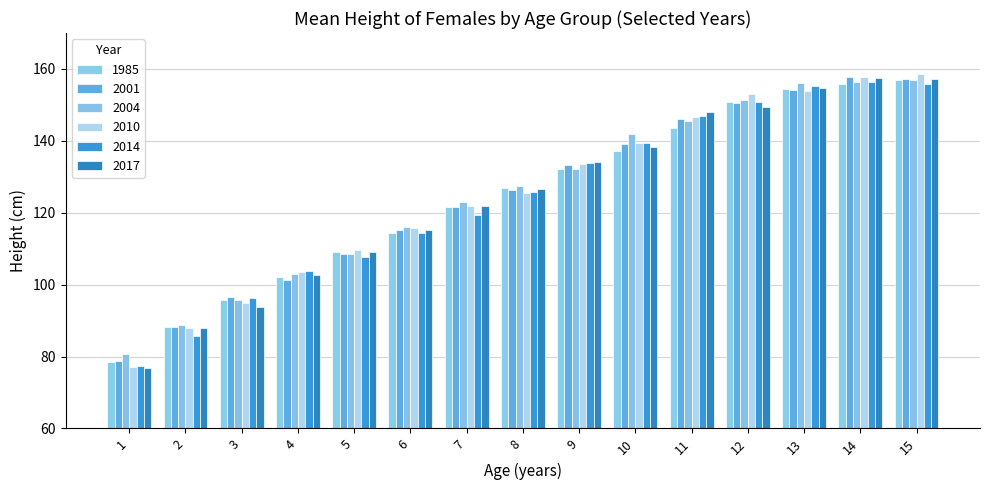

Which label corresponds to the largest value in the chart?

15